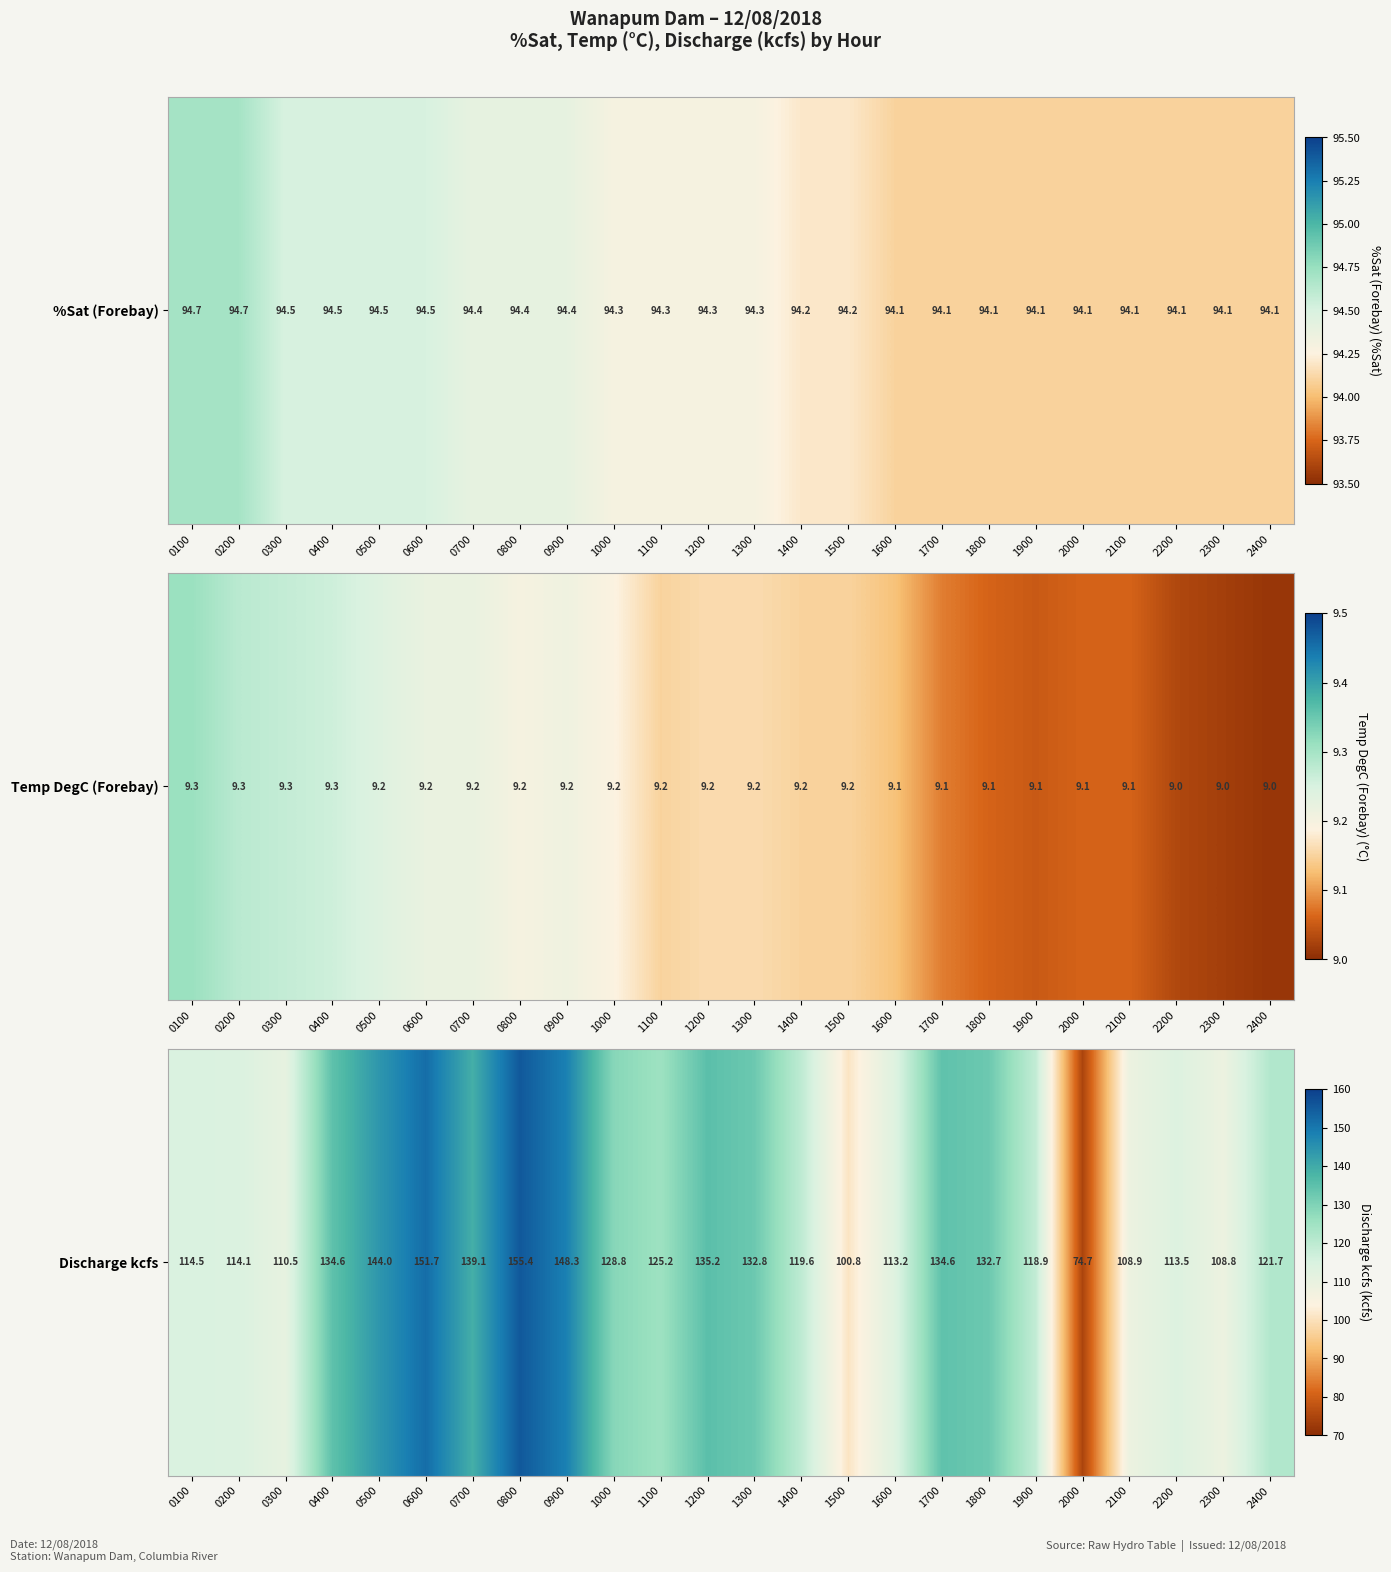

What is the difference between the values at 1700 and 0900?

13.7